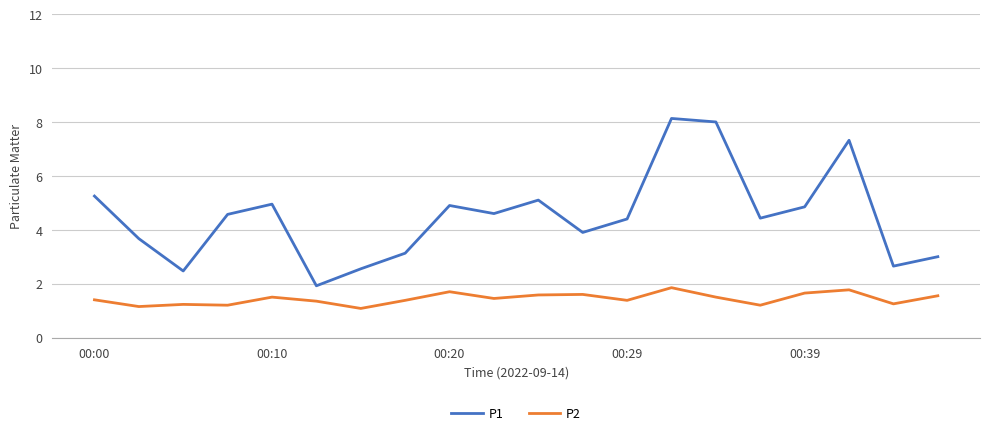

Which series has the largest total across all categories?

P1